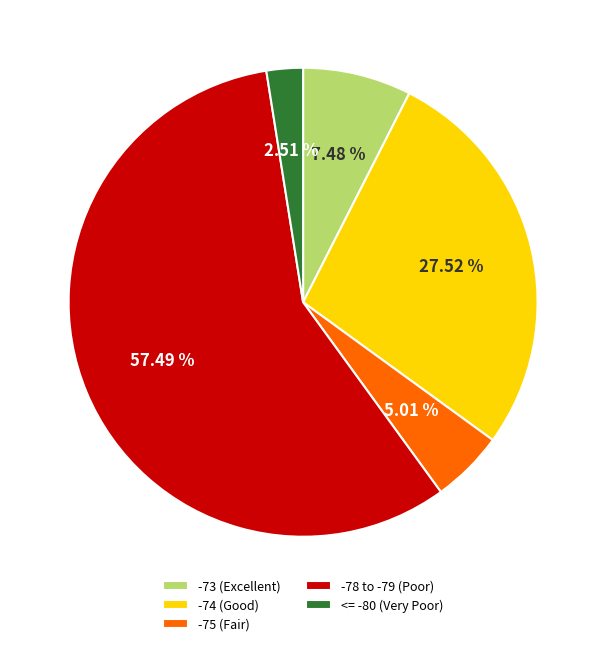

How many segments does this pie chart have?

5